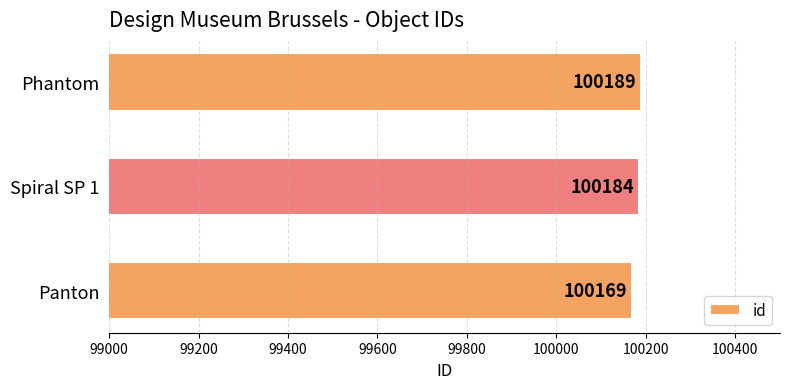

The chart shows a value of 141407 at Phantom. True or false?

False